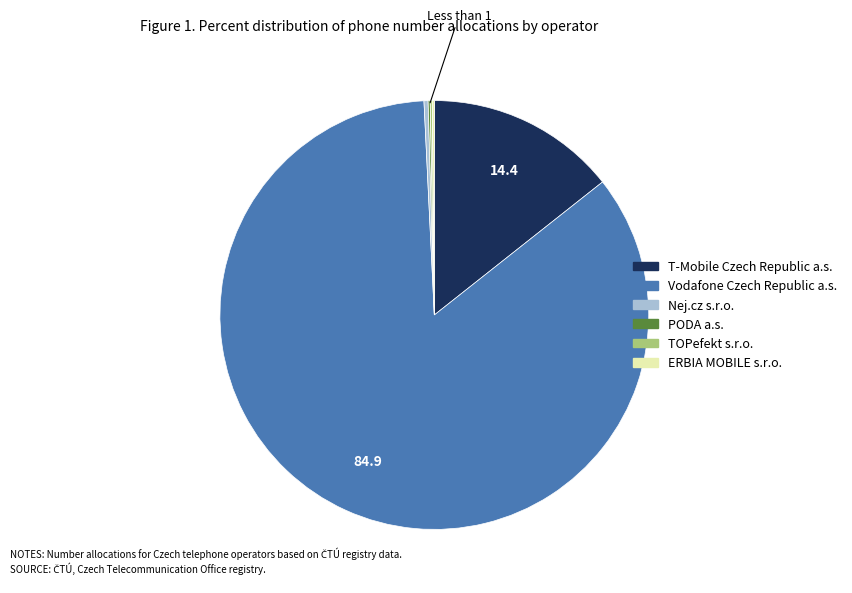

Is Nej.cz s.r.o. the majority of the pie?

No